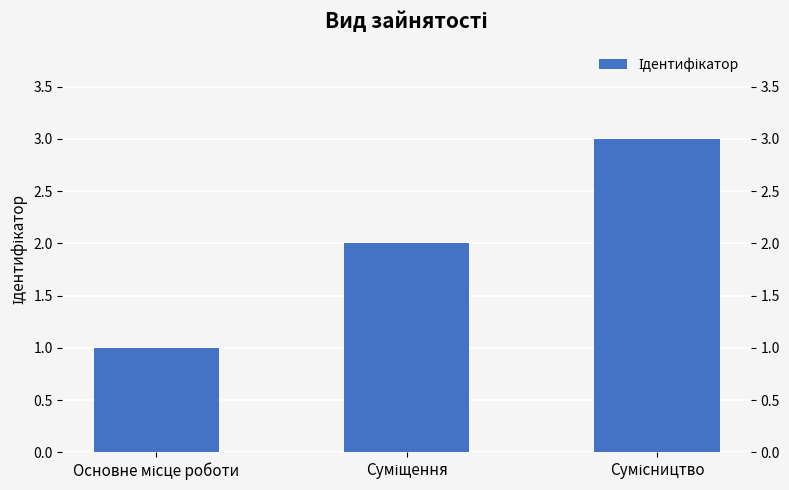

What is the value of the 2nd bar from the left?

2